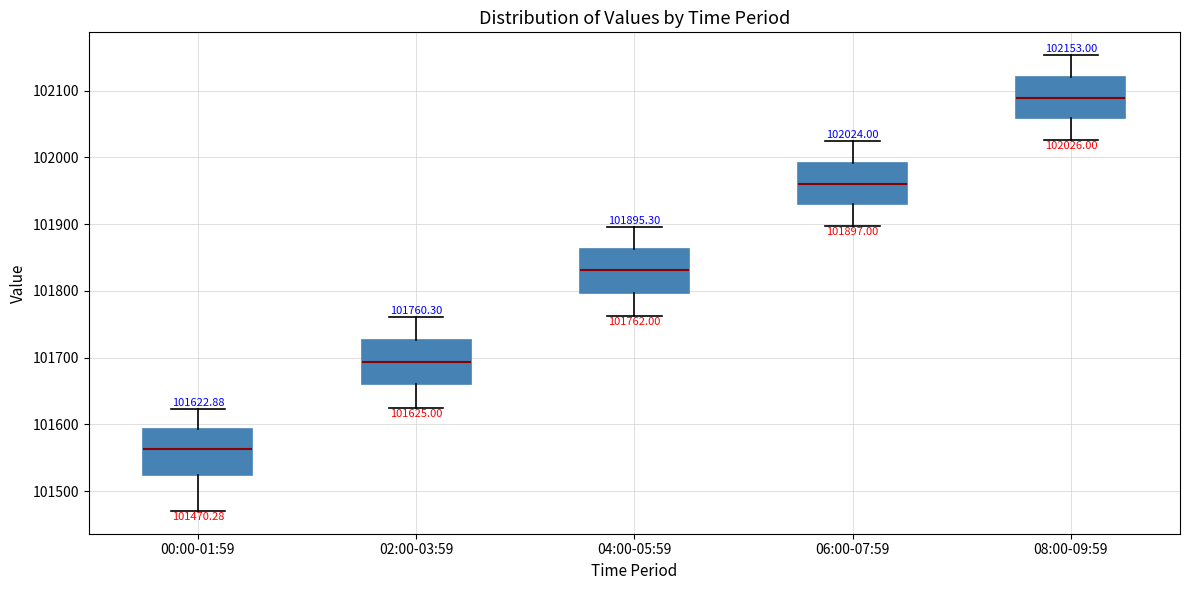

Which box has the highest median line?

08:00-09:59